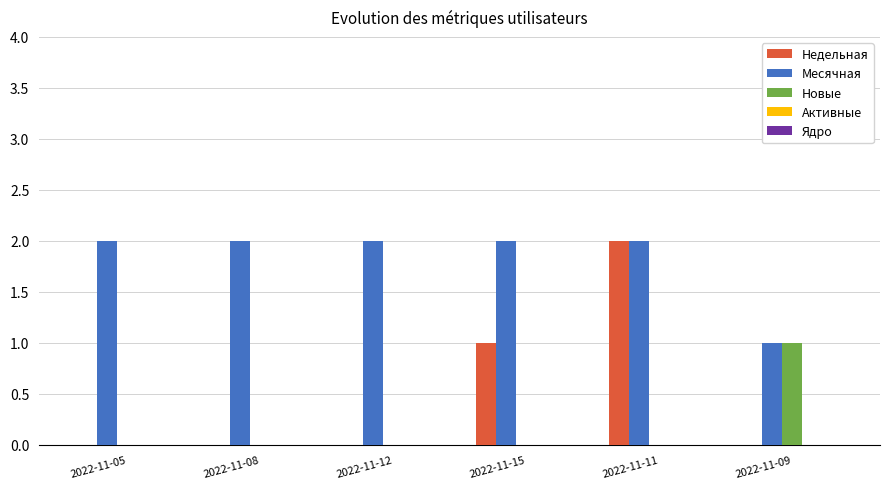

True or false: Новые has a value of 0 at 2022-11-11.

True